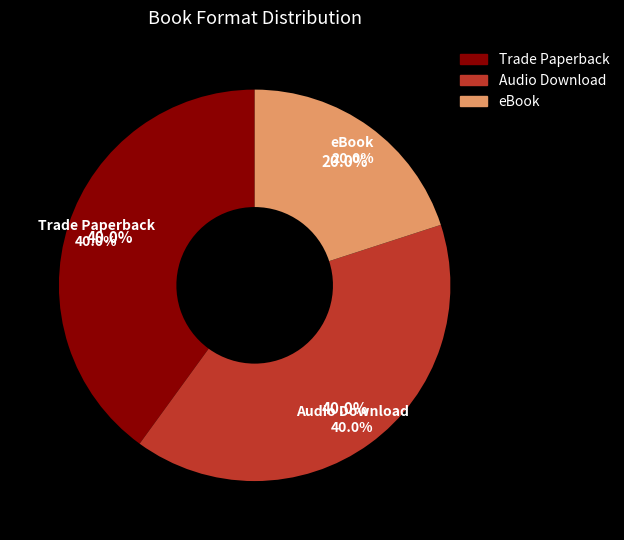

Is it true that Trade Paperback is 40% of the pie?

True